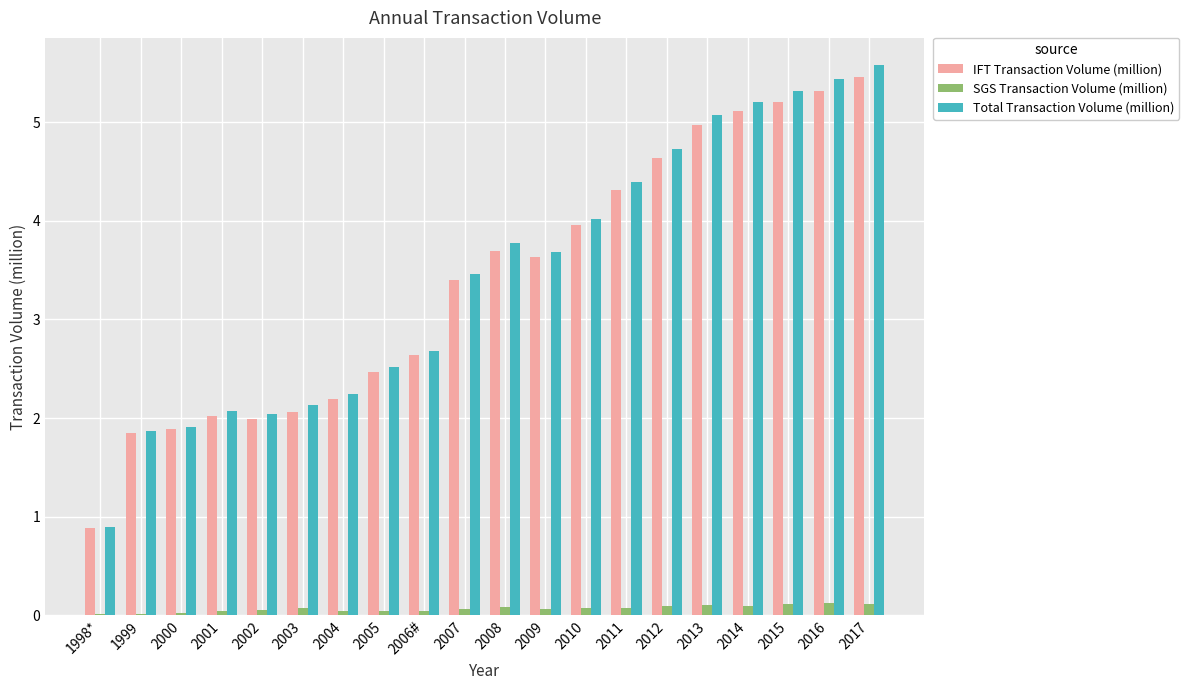

How many series are shown in this chart?

3